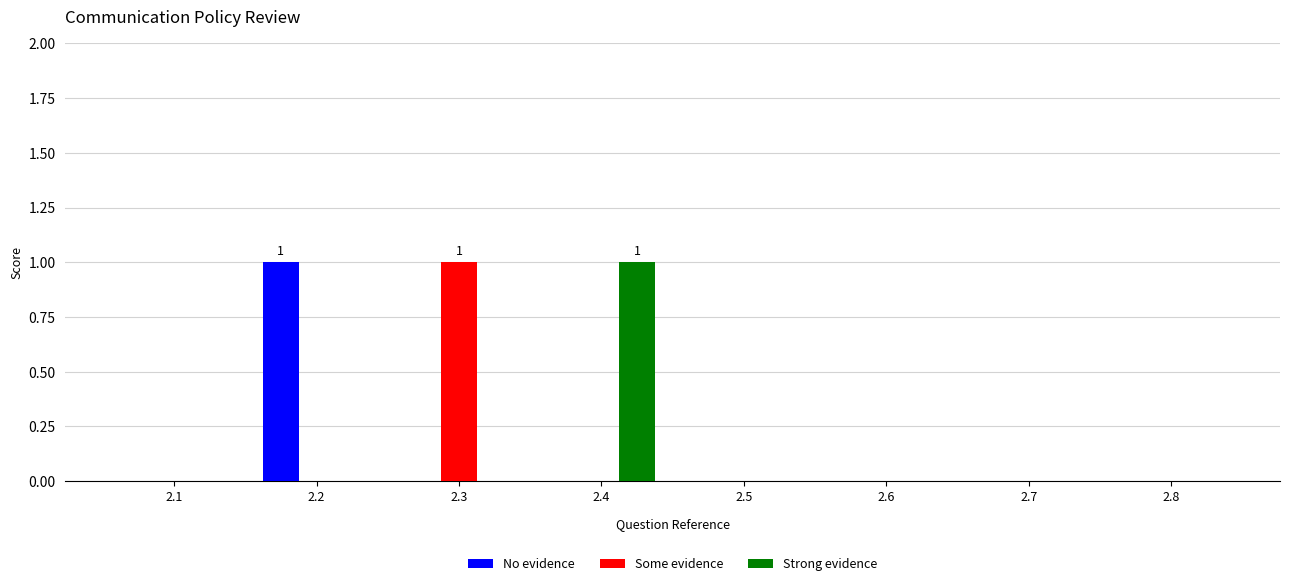

What are all the series names shown in the legend?

No evidence, Some evidence, Strong evidence